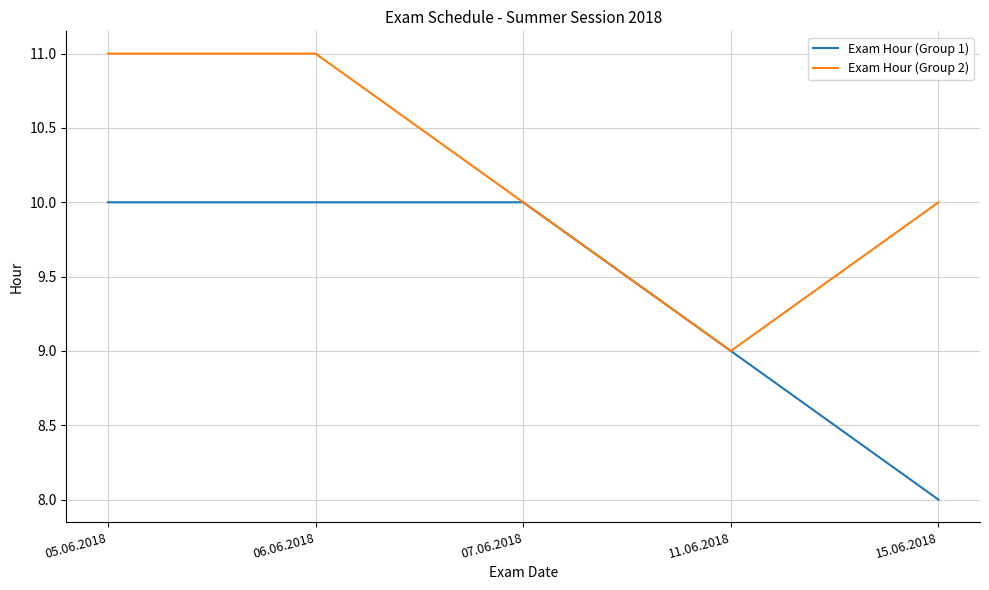

Between 06.06.2018 and 11.06.2018, which series saw the biggest shift?

Exam Hour (Group 2)